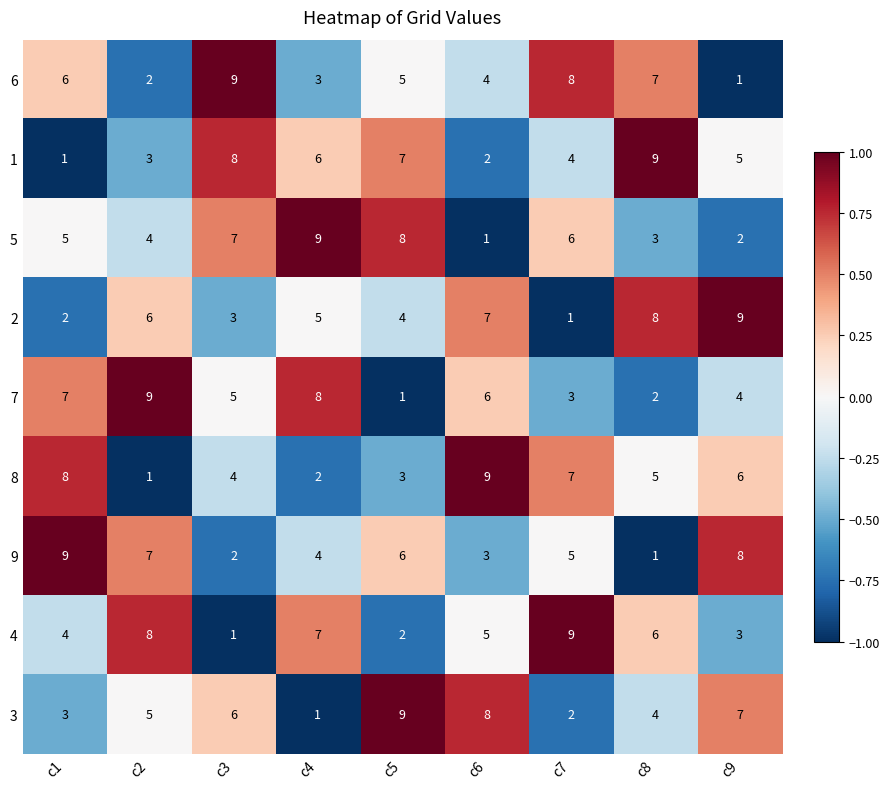

Which category has the lowest value in the 8 series?

c2